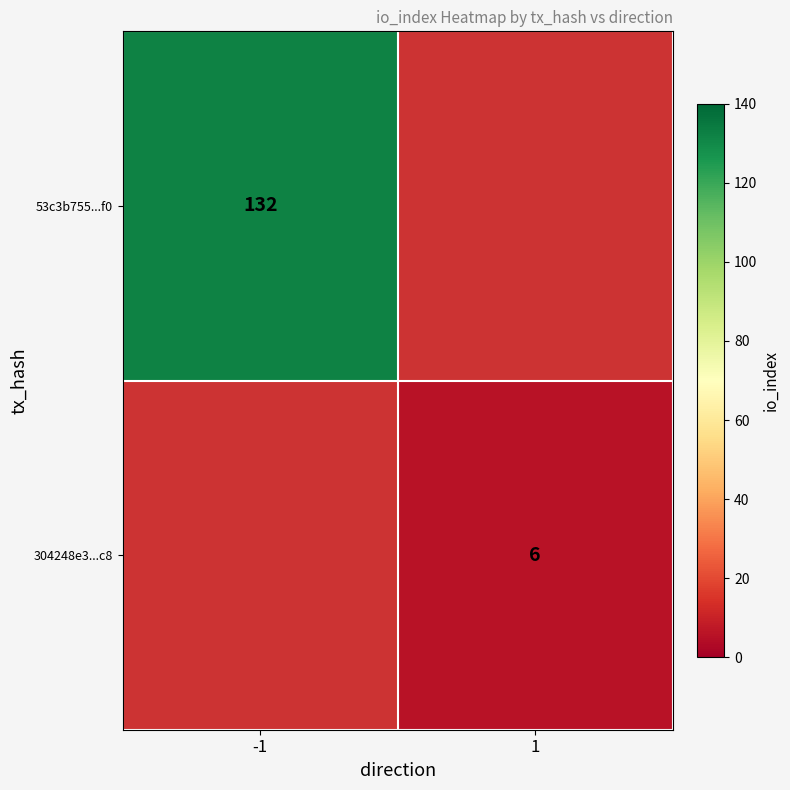

Is it true that 304248e3...c8 equals 6 at 1?

True